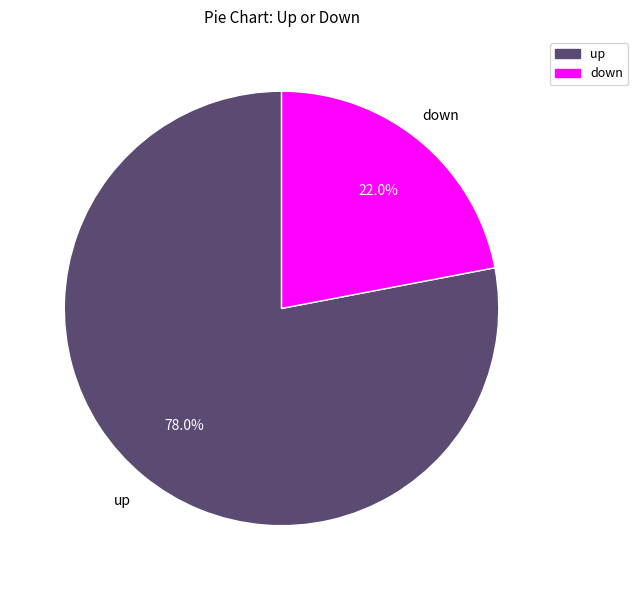

Is there a majority slice in this chart?

Yes